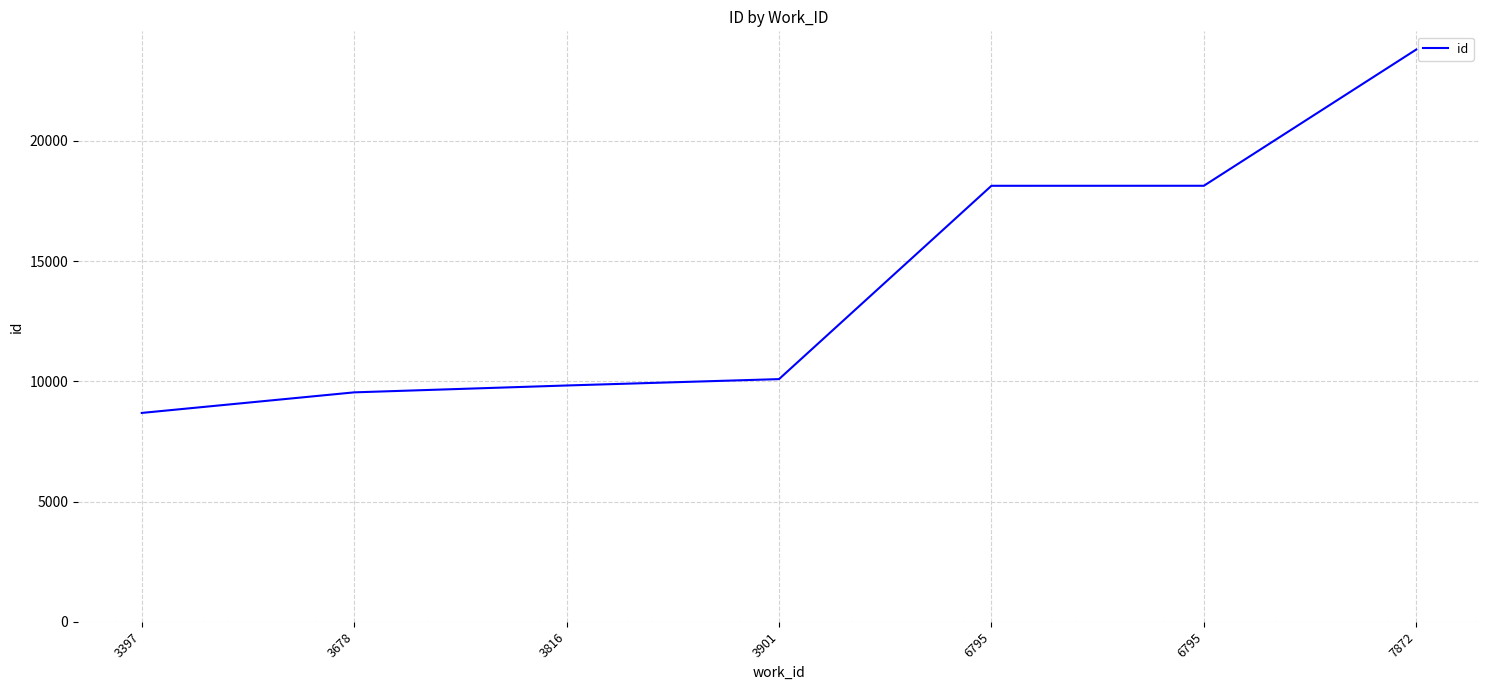

What is the difference between the values at 6795 and 6795?

1